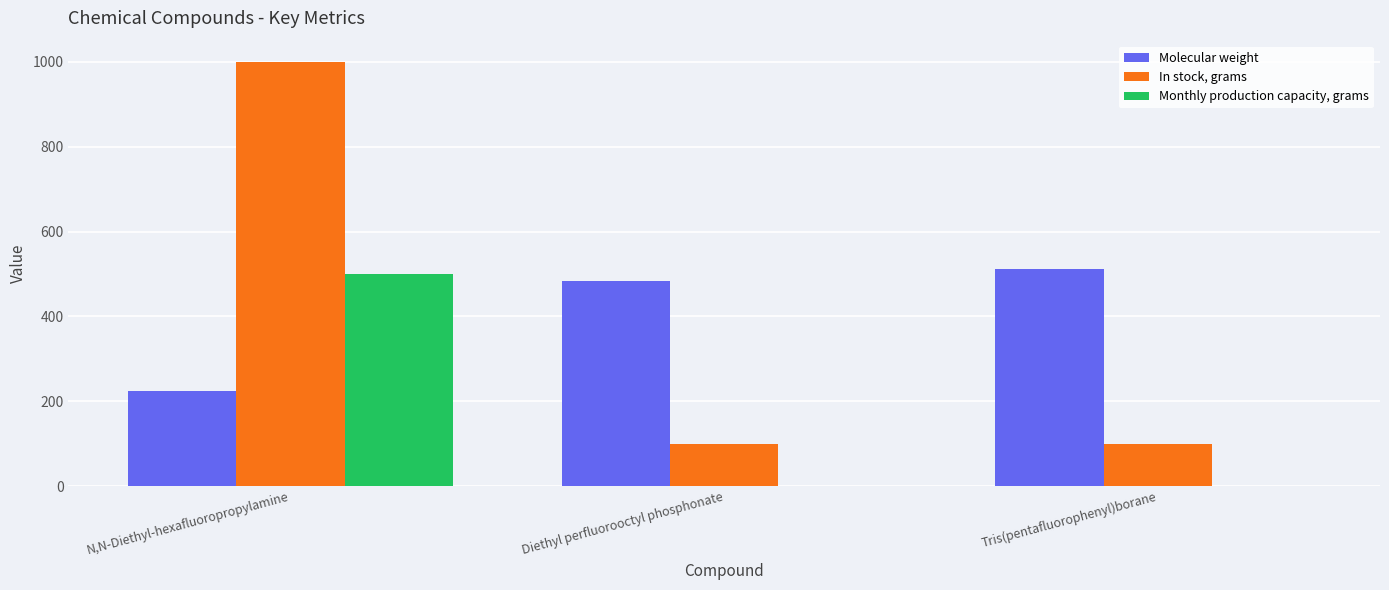

What is the sum of all Molecular weight values?

1218.9